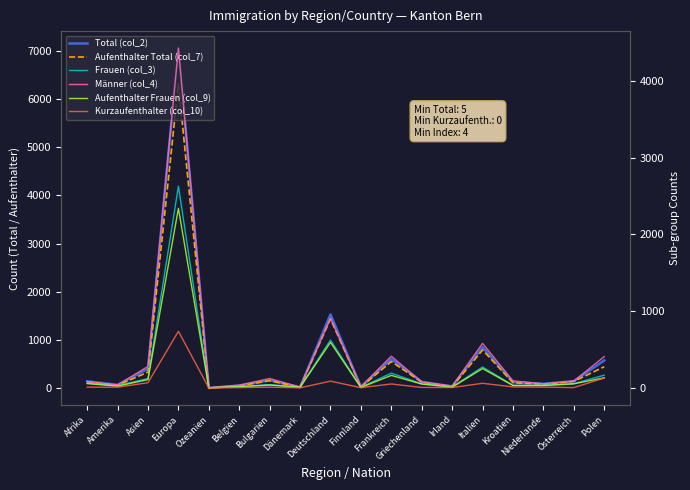

How many values in the Kurzaufenthalter (col_10) series are below 11?

8